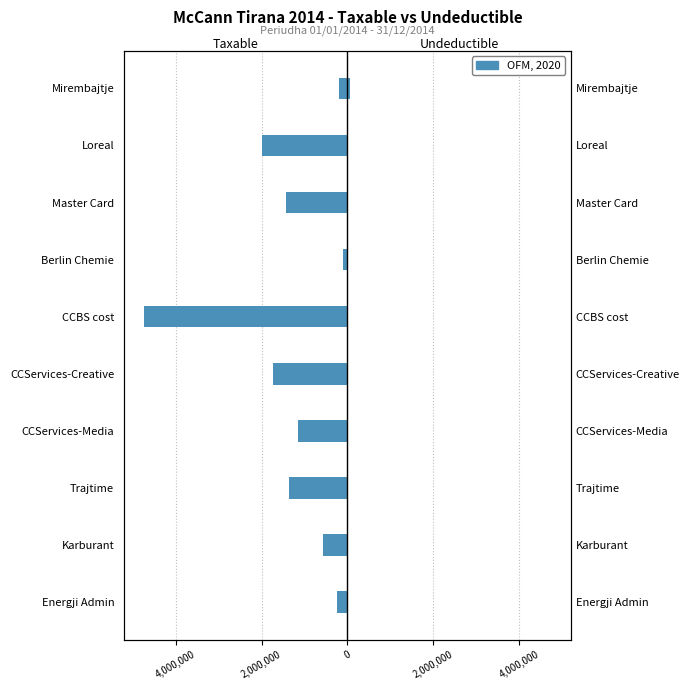

What value does the Taxable series have at Trajtime?

-1366068.5